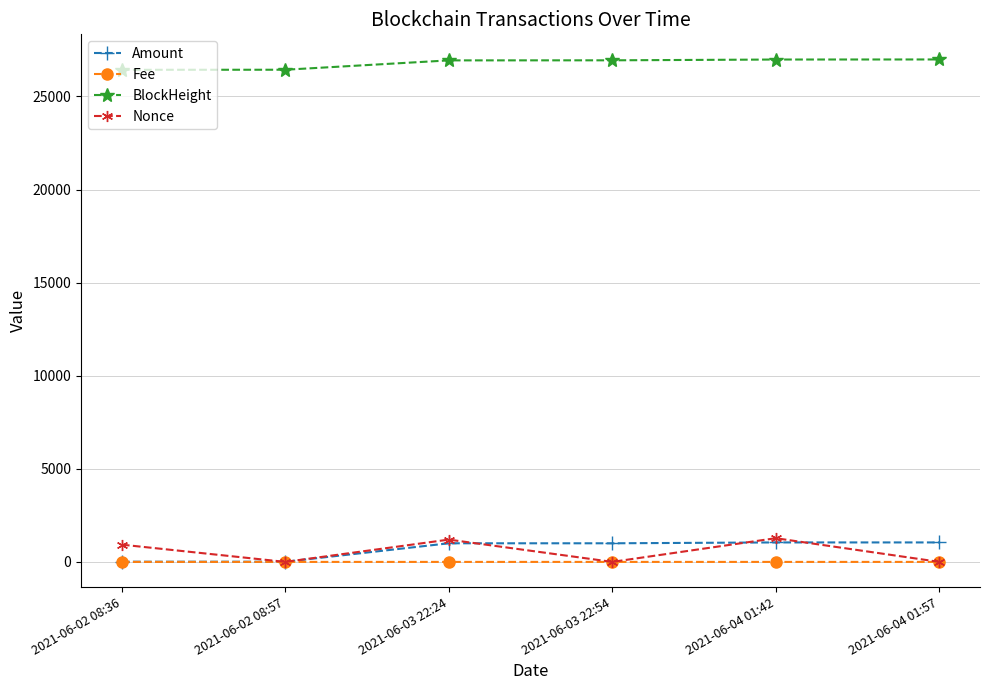

What are all the series names shown in the legend?

Amount, Fee, BlockHeight, Nonce